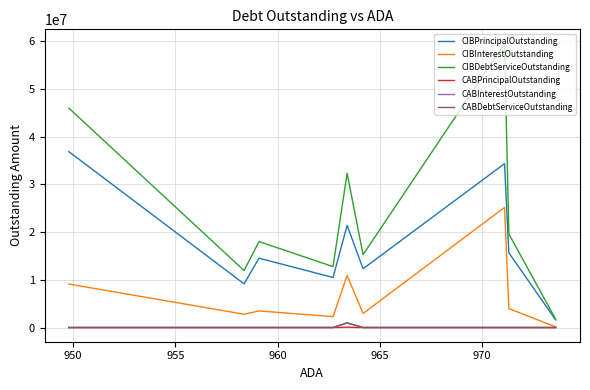

Is the value of CIBPrincipalOutstanding at 970 greater than the value of CIBInterestOutstanding at 8?

Yes